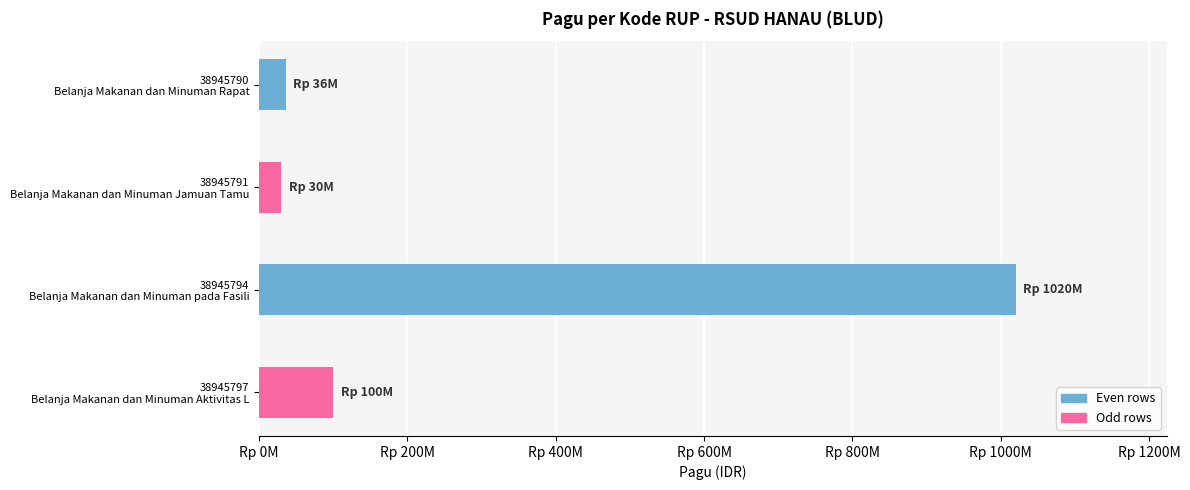

Does the chart contain any negative values?

No